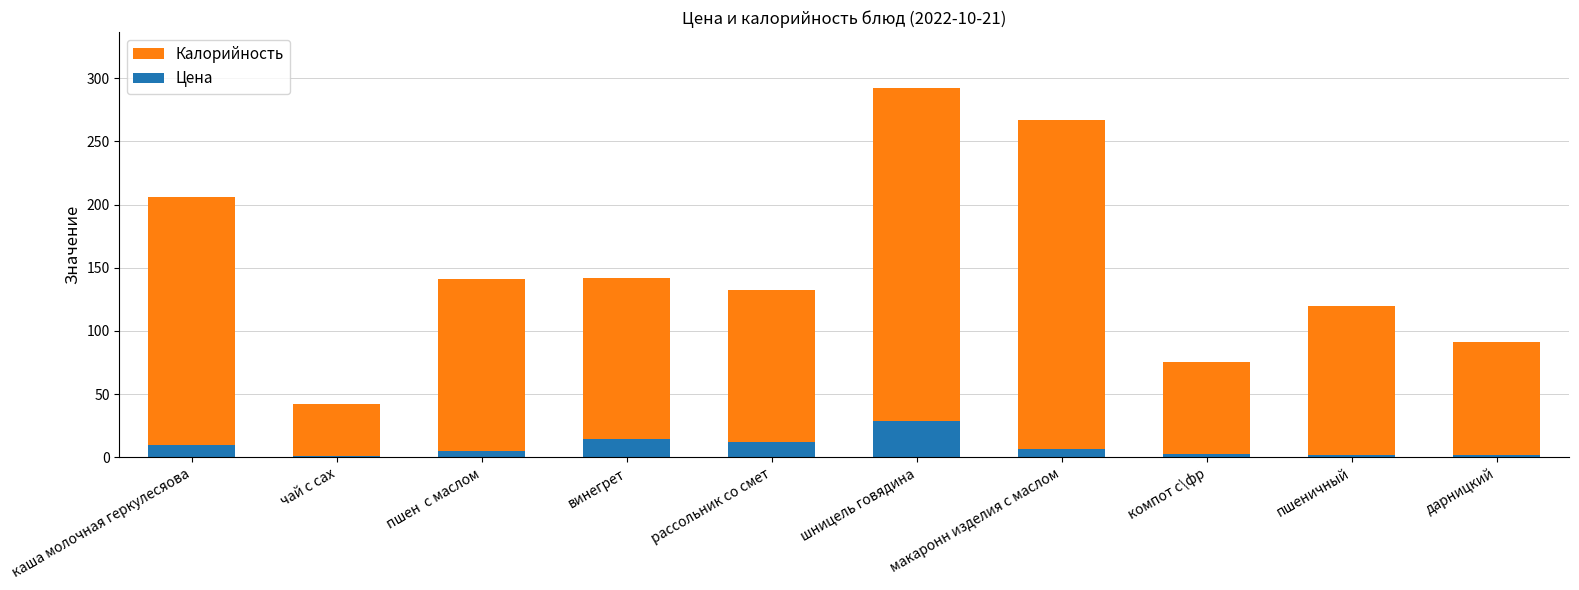

Count the number of data series in this chart.

2